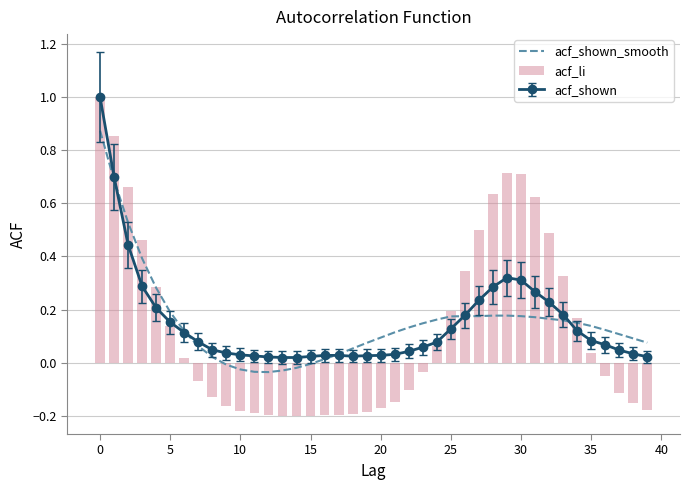

Is the value of acf_shown_smooth at 35 greater than the value of acf_li at 31?

No